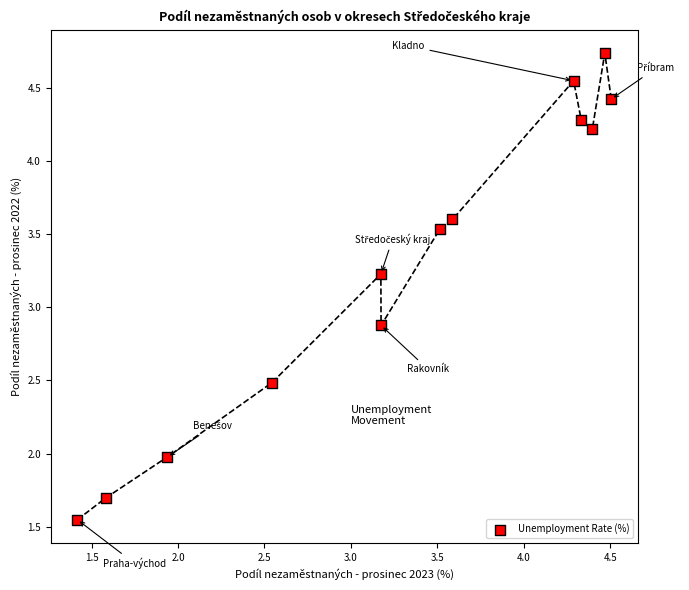

What Y value in the scatter plot is closest to 3?

2.9